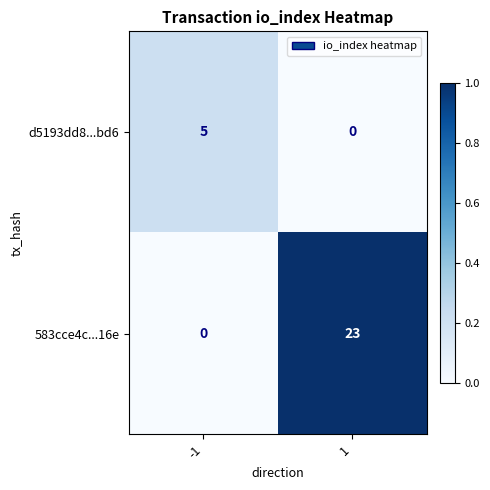

What is the difference between the d5193dd8...bd6 values at -1 and 1?

5